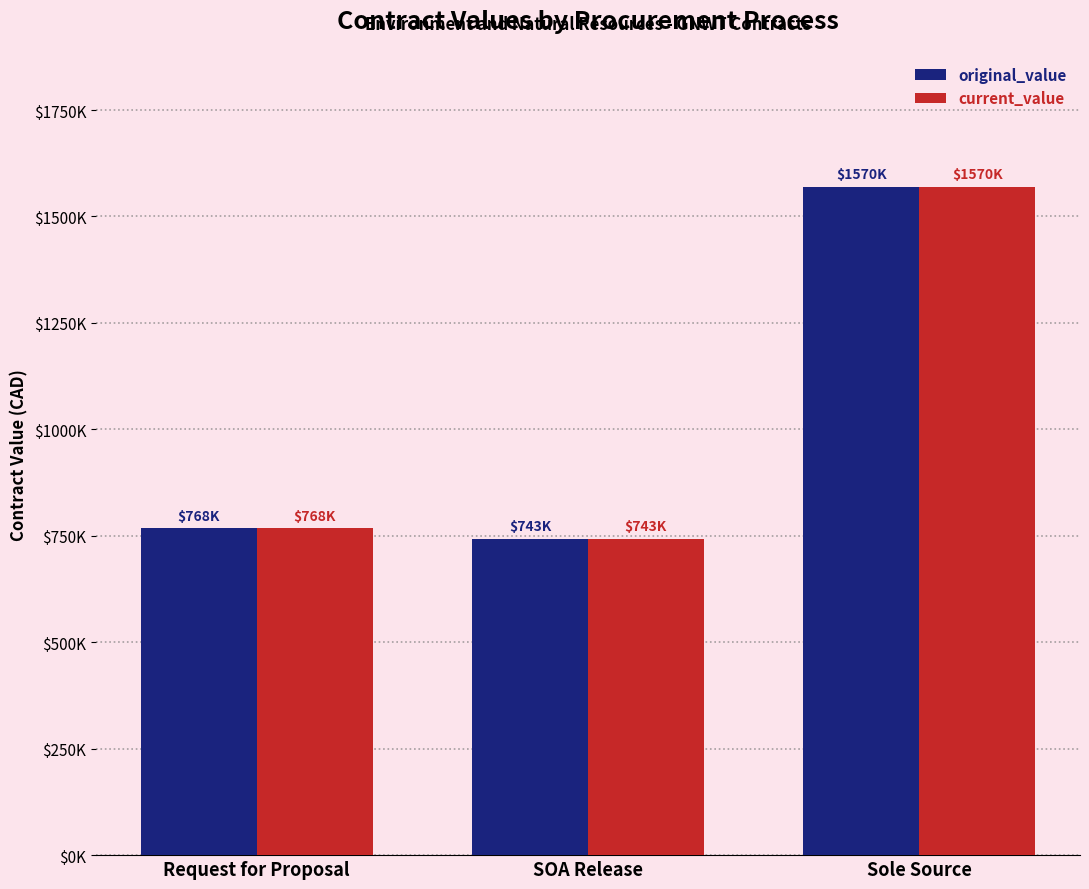

Rank the series by their maximum value, from highest to lowest.

original_value, current_value